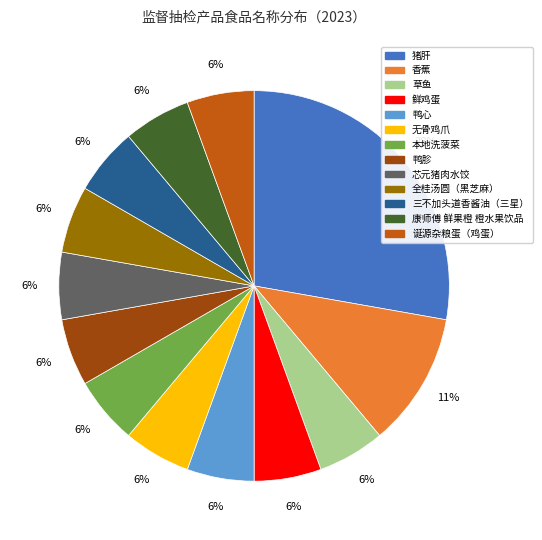

Combined, do 香蕉 and 芯元猪肉水饺 account for over 50%?

No